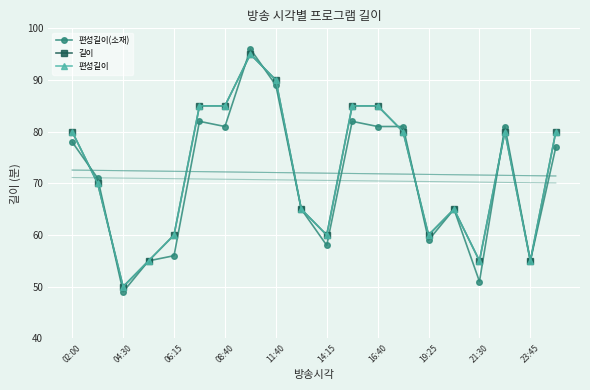

Is this an area chart (filled region under the line)?

No